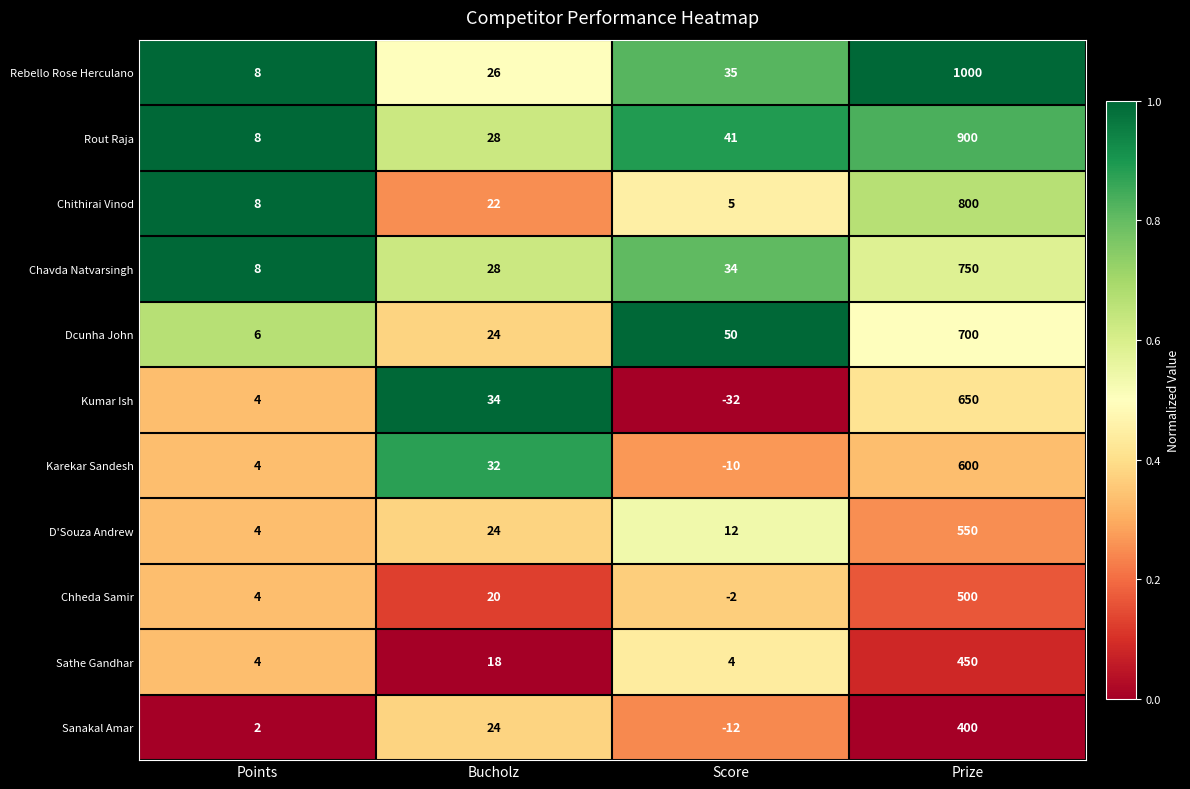

What is the difference between the maximum and minimum values in the Rebello Rose Herculano series?

992